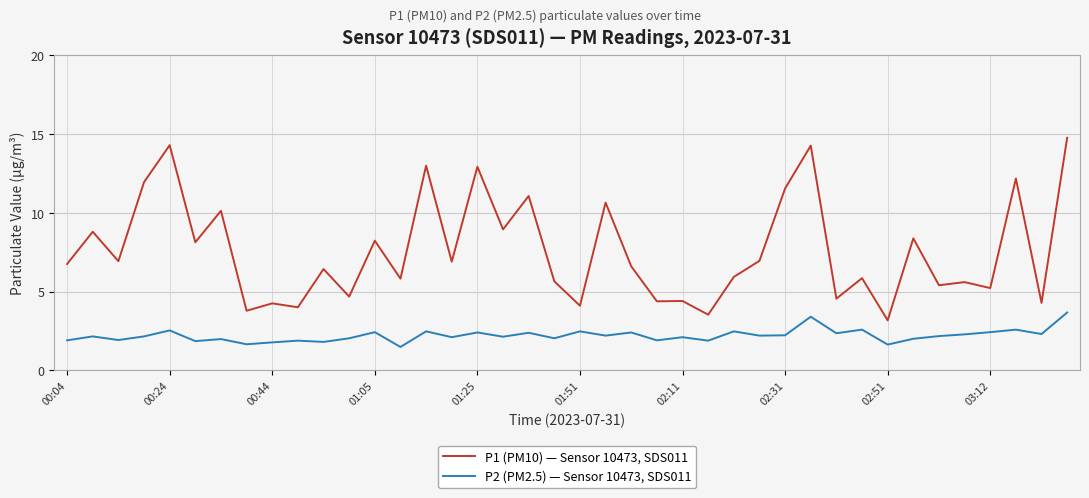

List the series in order of their overall mean, highest first.

P1 (PM10) — Sensor 10473, SDS011, P2 (PM2.5) — Sensor 10473, SDS011